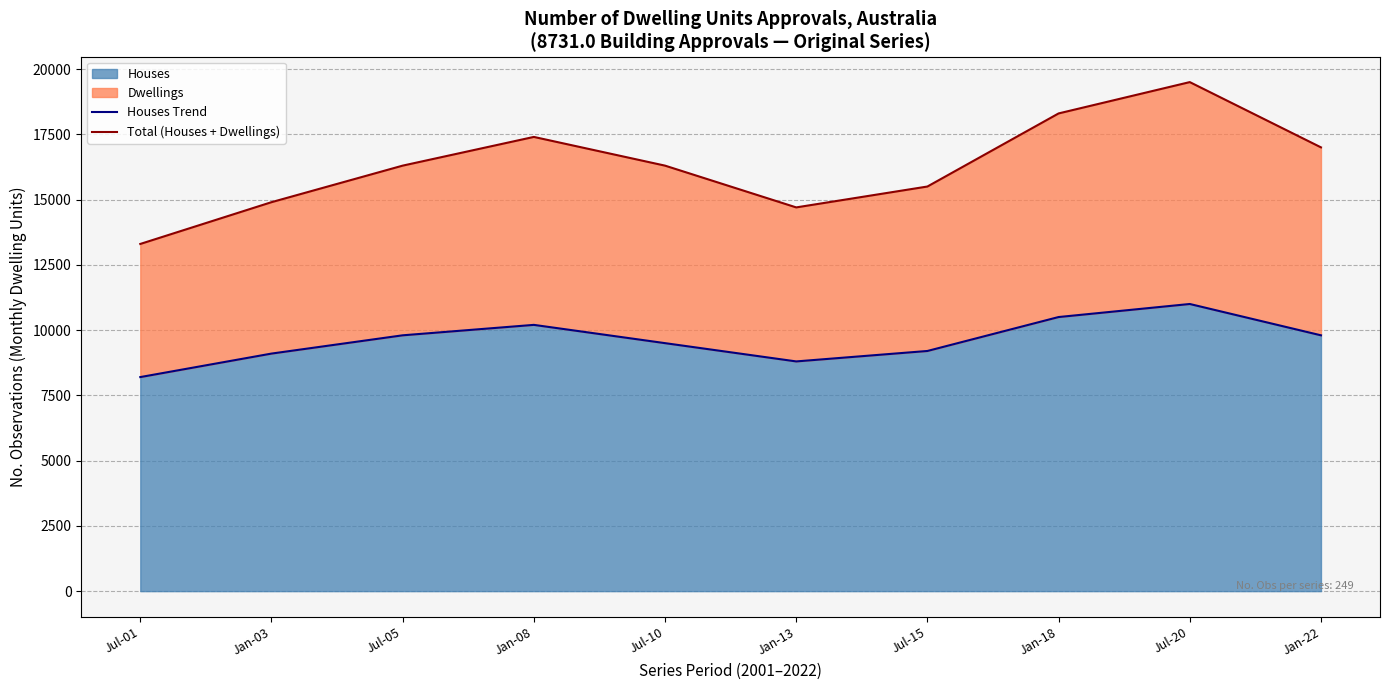

True or false: Total (Houses + Dwellings) has a value of 6221 at Jan-03.

False